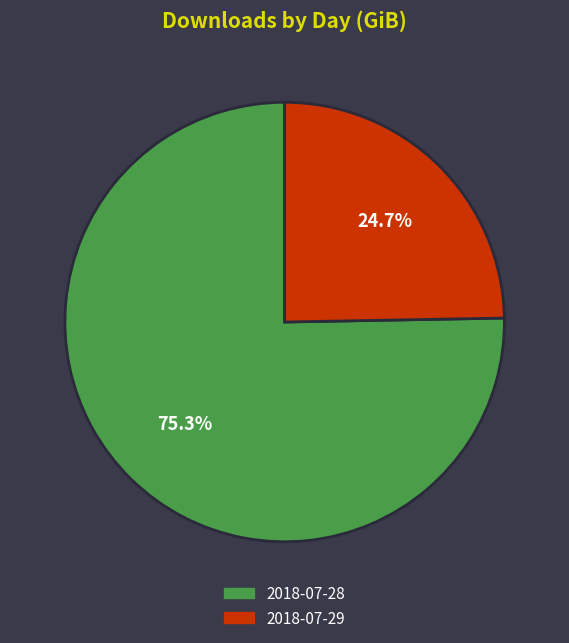

What is the smallest slice in the pie chart?

2018-07-29